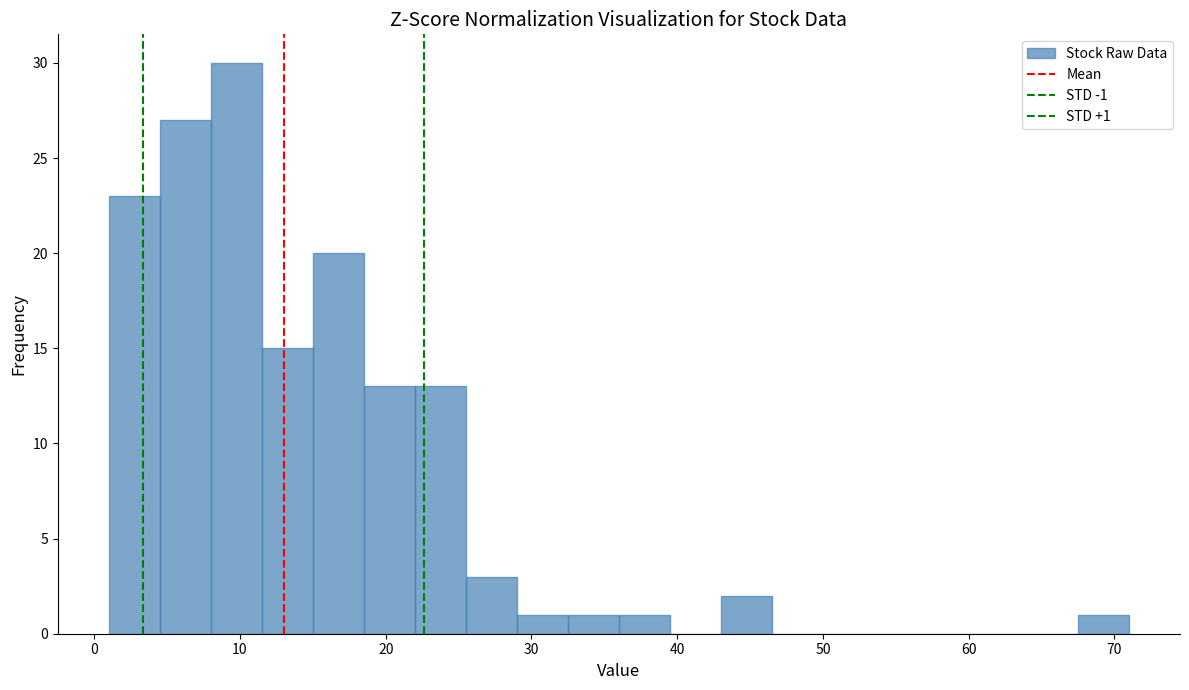

Around what value on the x-axis is the tallest bar? Give the approximate position of its centre, as read against the axis.

10